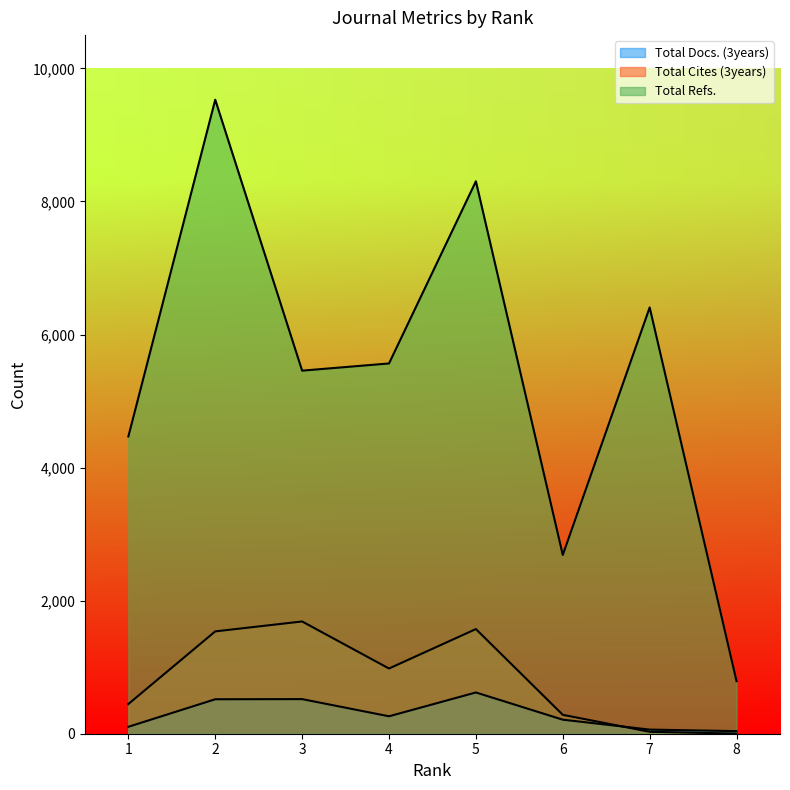

List the series in order of their peak value, lowest first.

Total Docs. (3years), Total Cites (3years), Total Refs.